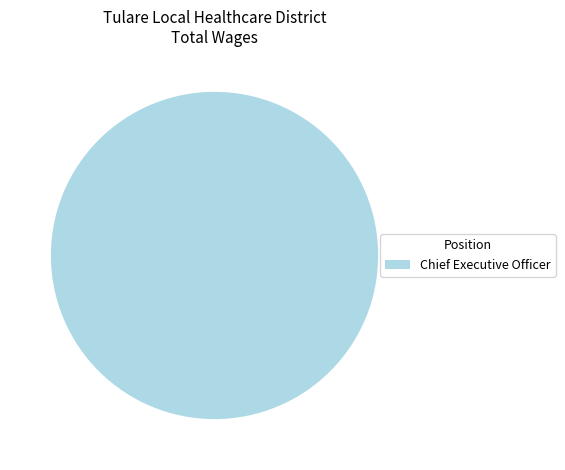

Is there a majority slice in this chart?

Yes